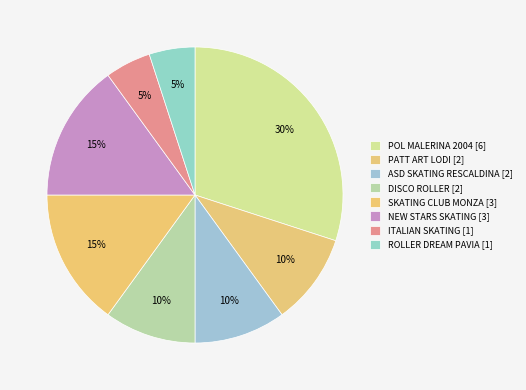

How many segments does this pie chart have?

8